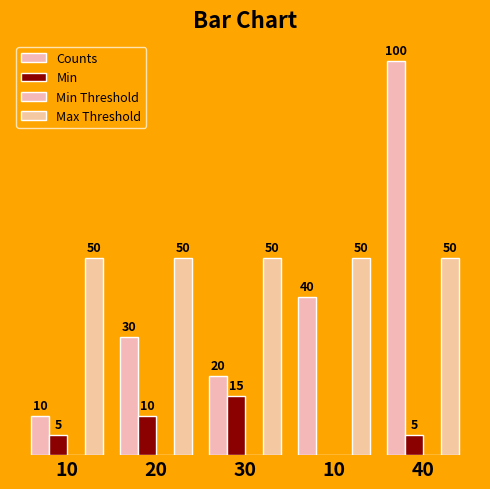

Which label corresponds to the largest value in the chart?

40